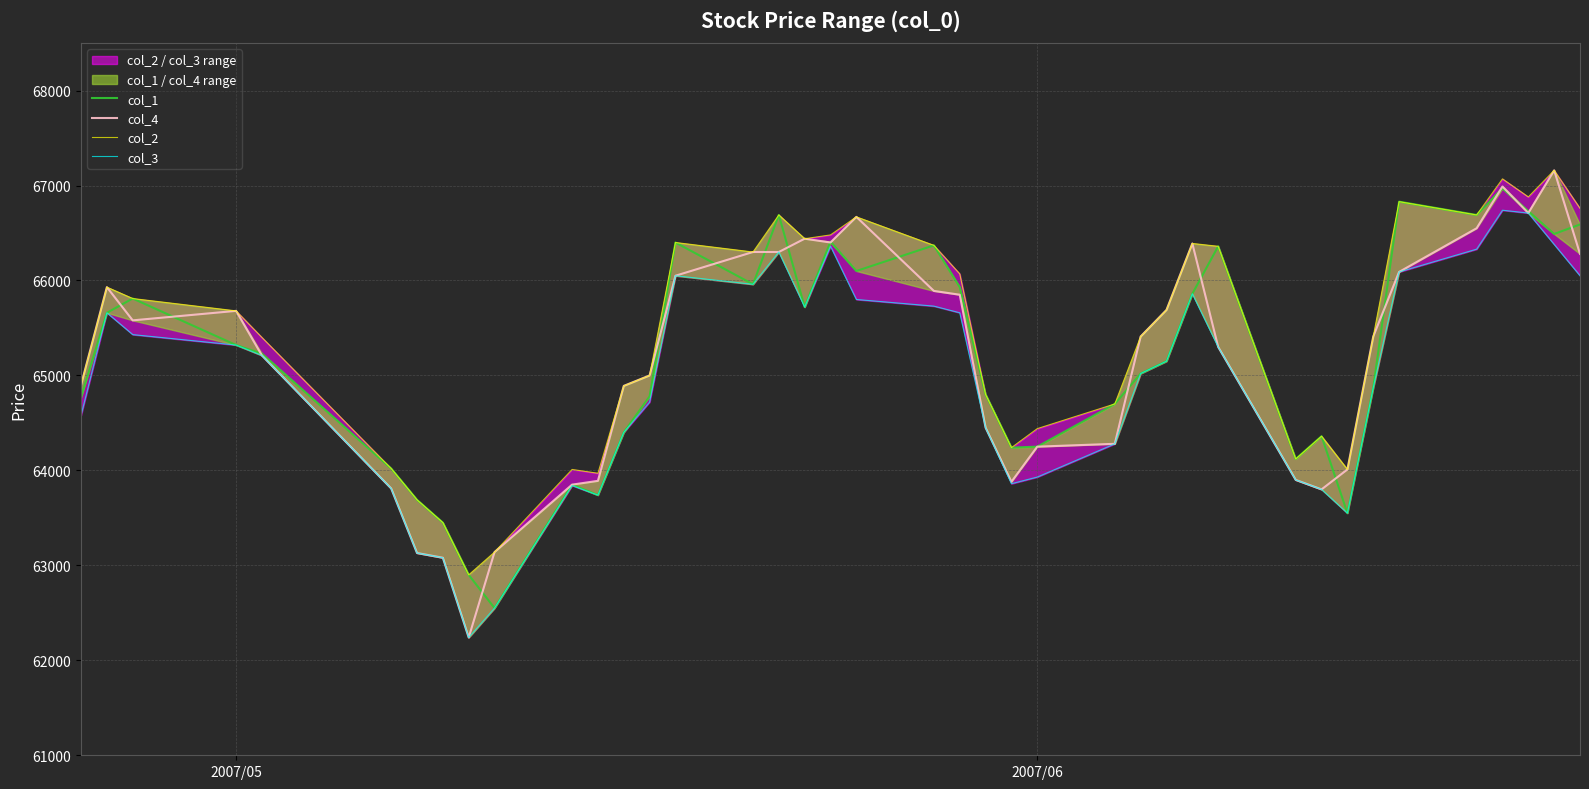

True or false: col_2 and col_4 cross at least once.

False